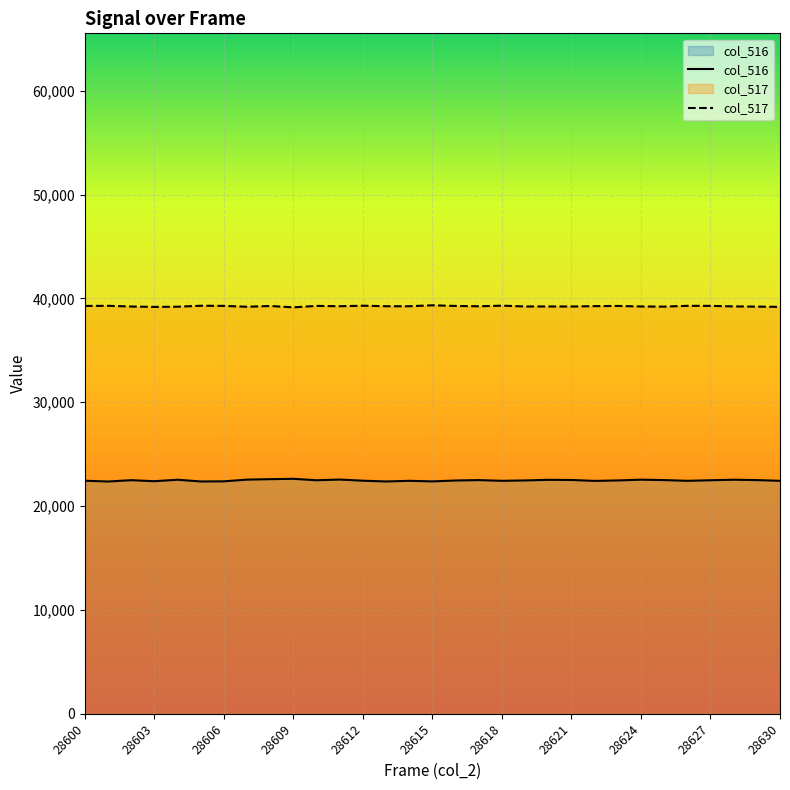

The col_517 series shows 23457 at 28618. True or false?

False